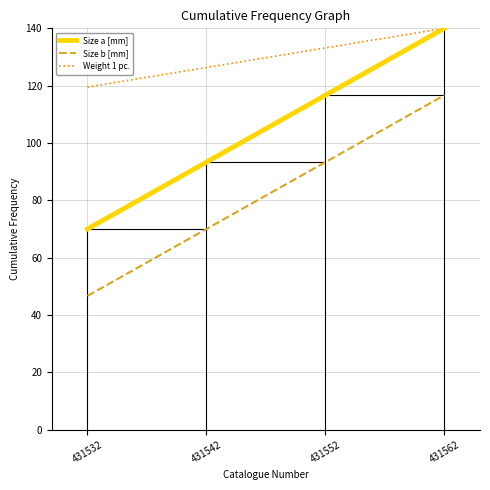

What is the greatest value displayed?

140.0